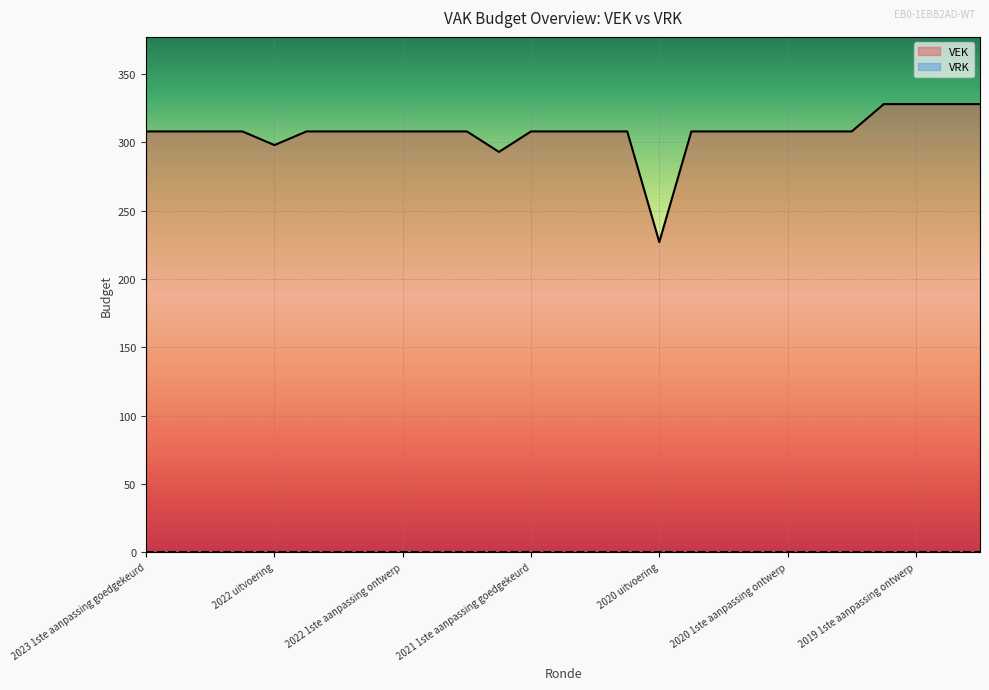

Does the chart display data point markers on the line(s)?

No